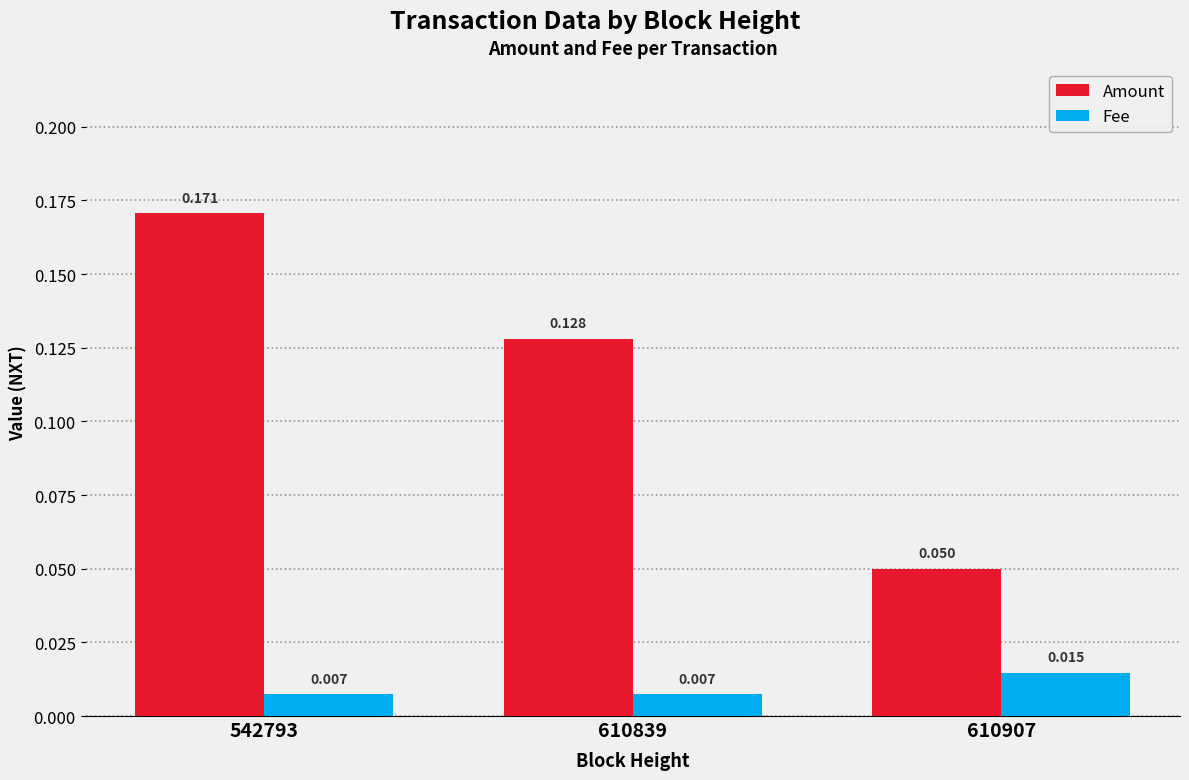

Which series has the largest total across all categories?

Amount